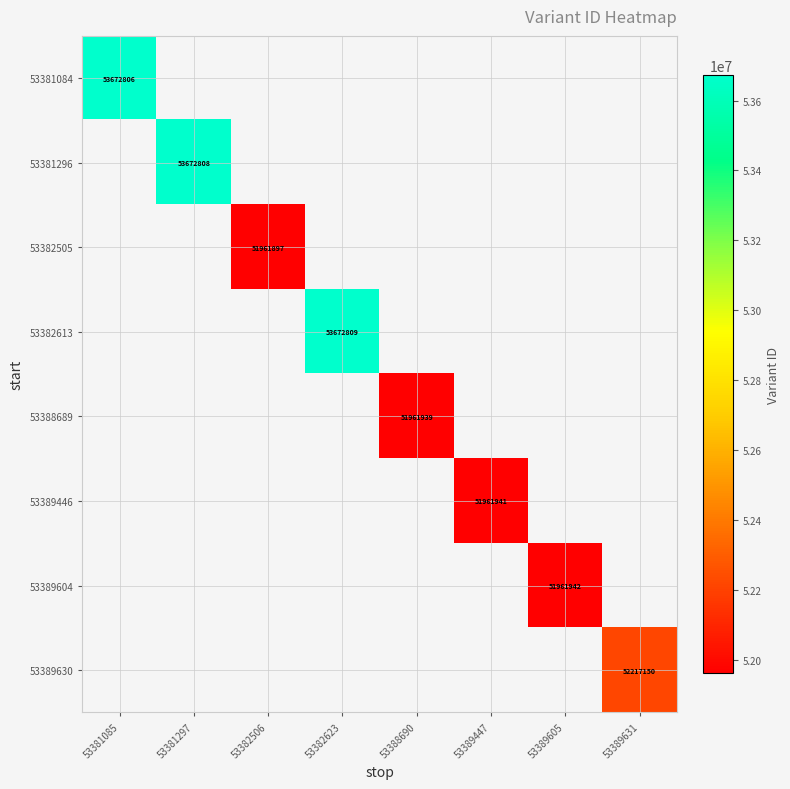

How many categories are shown in the chart?

8